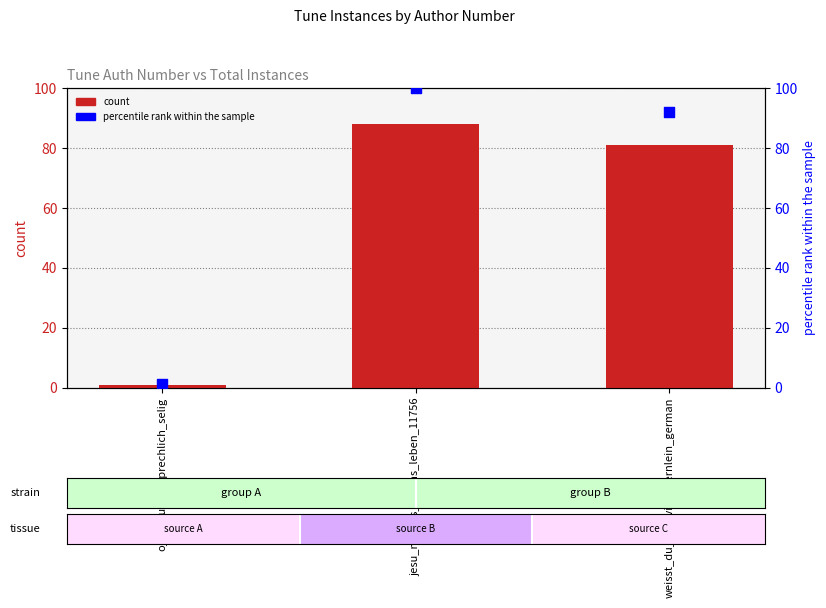

At how many categories does at least one series exceed 52?

2